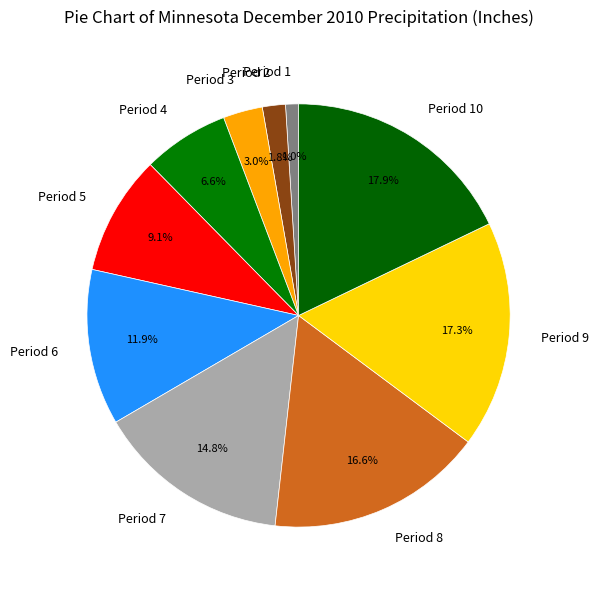

Approximately how many times larger is the value at Period 5 compared to Period 4?

1.4